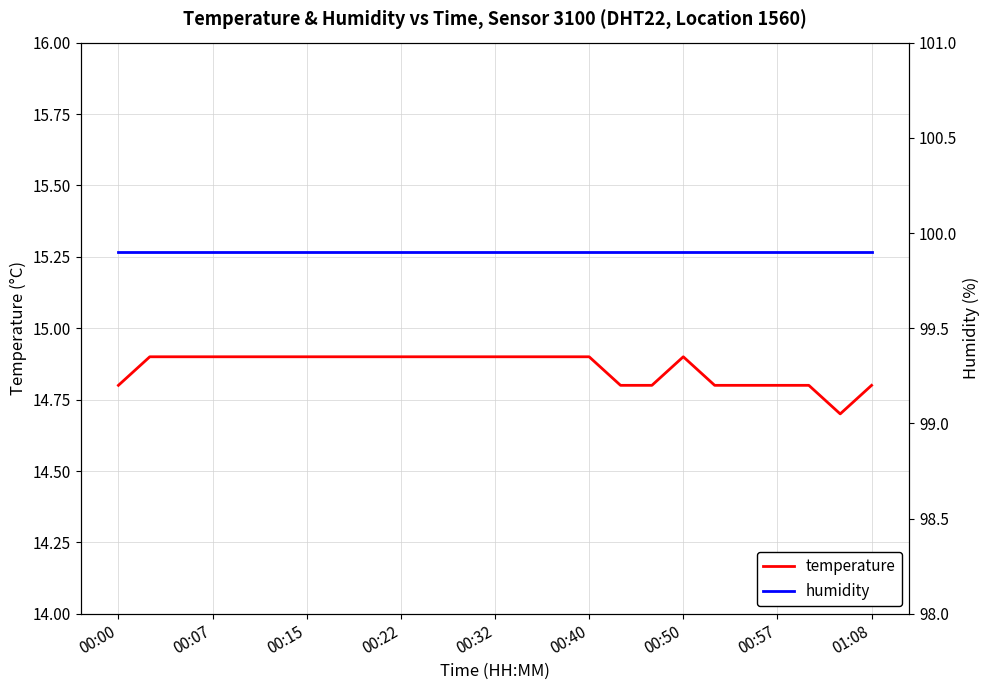

What is the sum of all humidity values?

2497.5